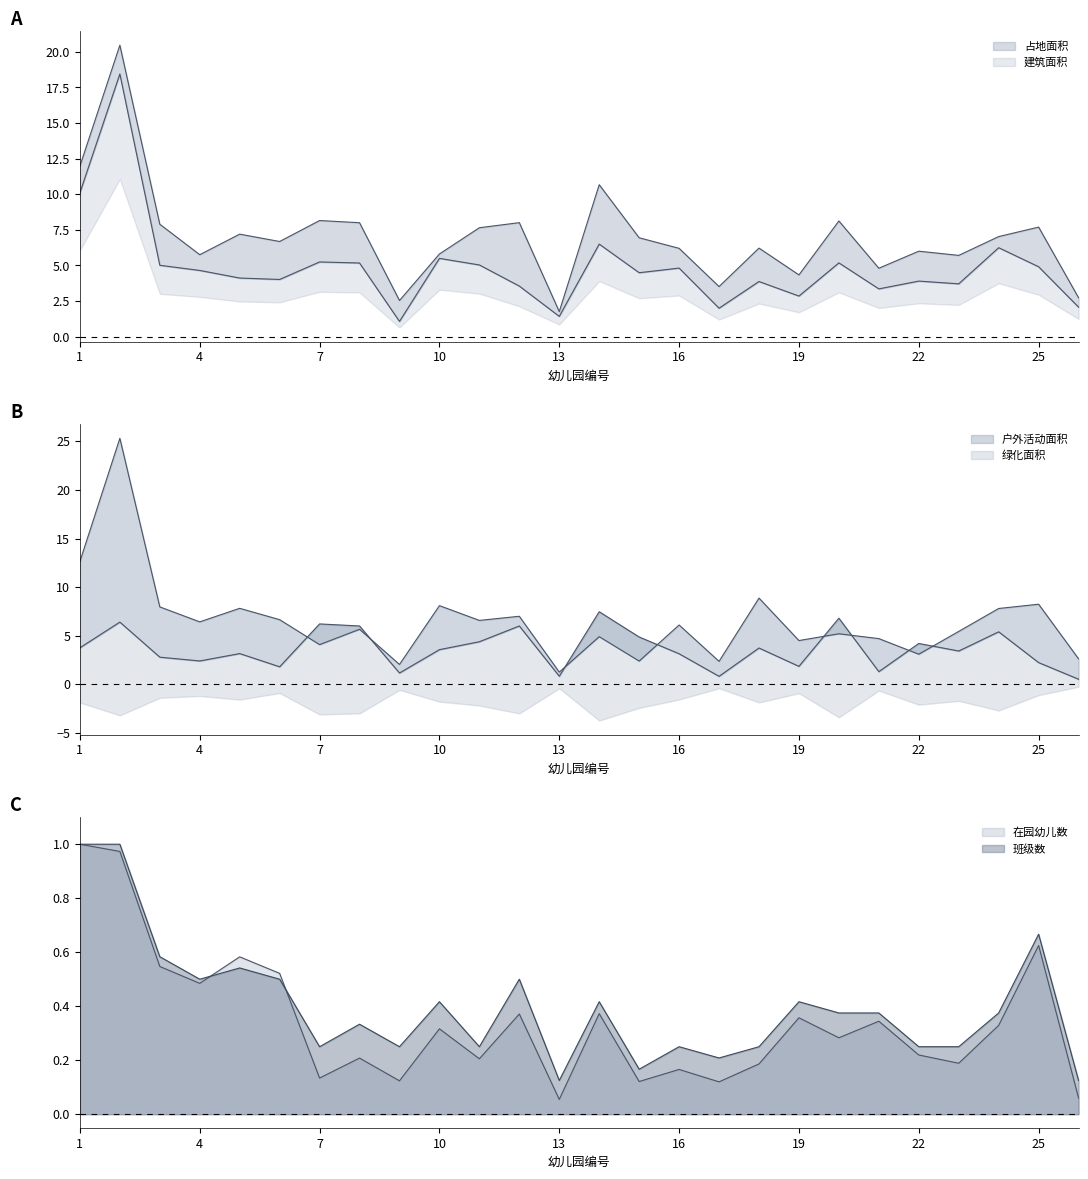

What is the sum of the 占地面积 values at 1 and 11?

19.6